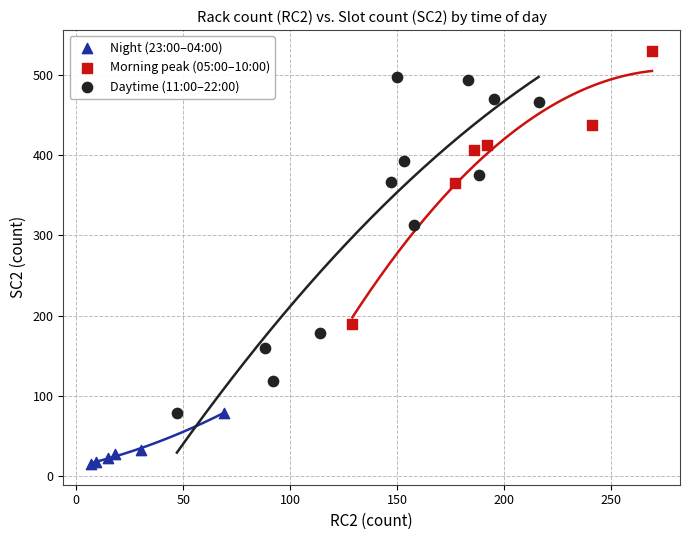

Which series reaches the minimum Y coordinate?

Night (23:00–04:00)